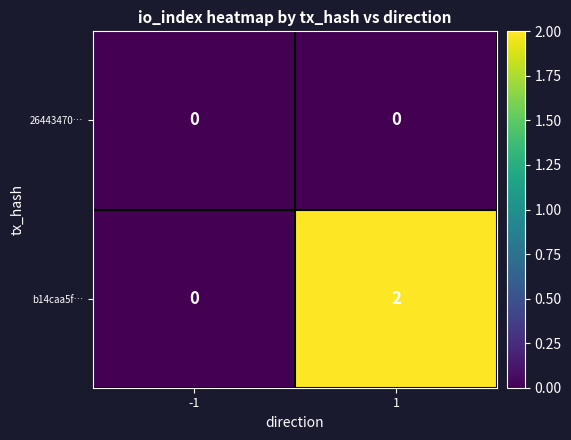

True or false: 26443470… has a value of 0 at 1.

True